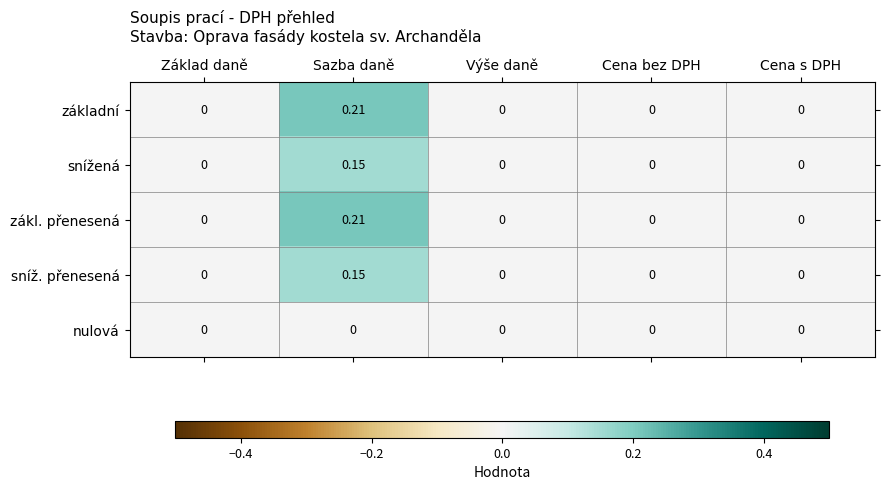

At which label does snížená reach its peak?

Sazba daně